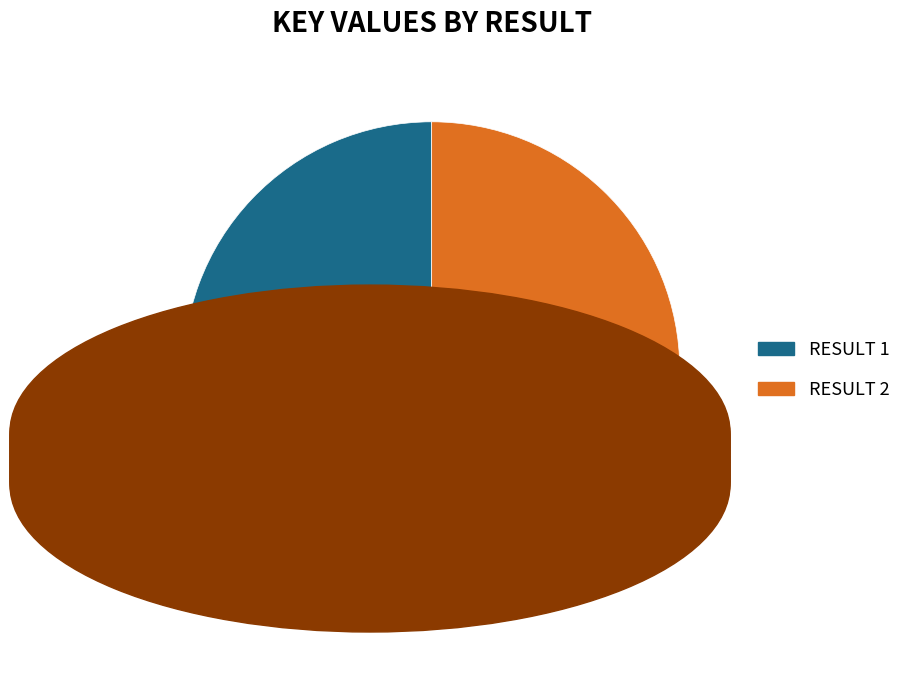

How many slices are in this pie chart?

2